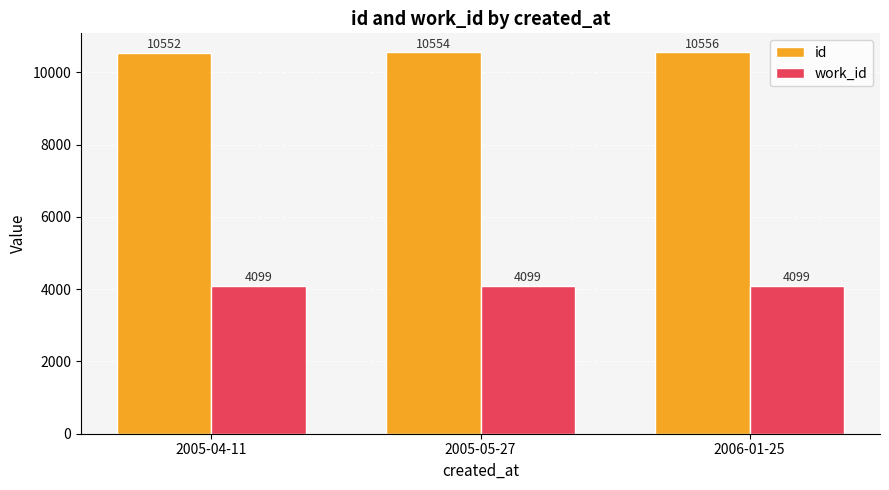

Is it true that work_id equals 7348 at 2005-04-11?

False